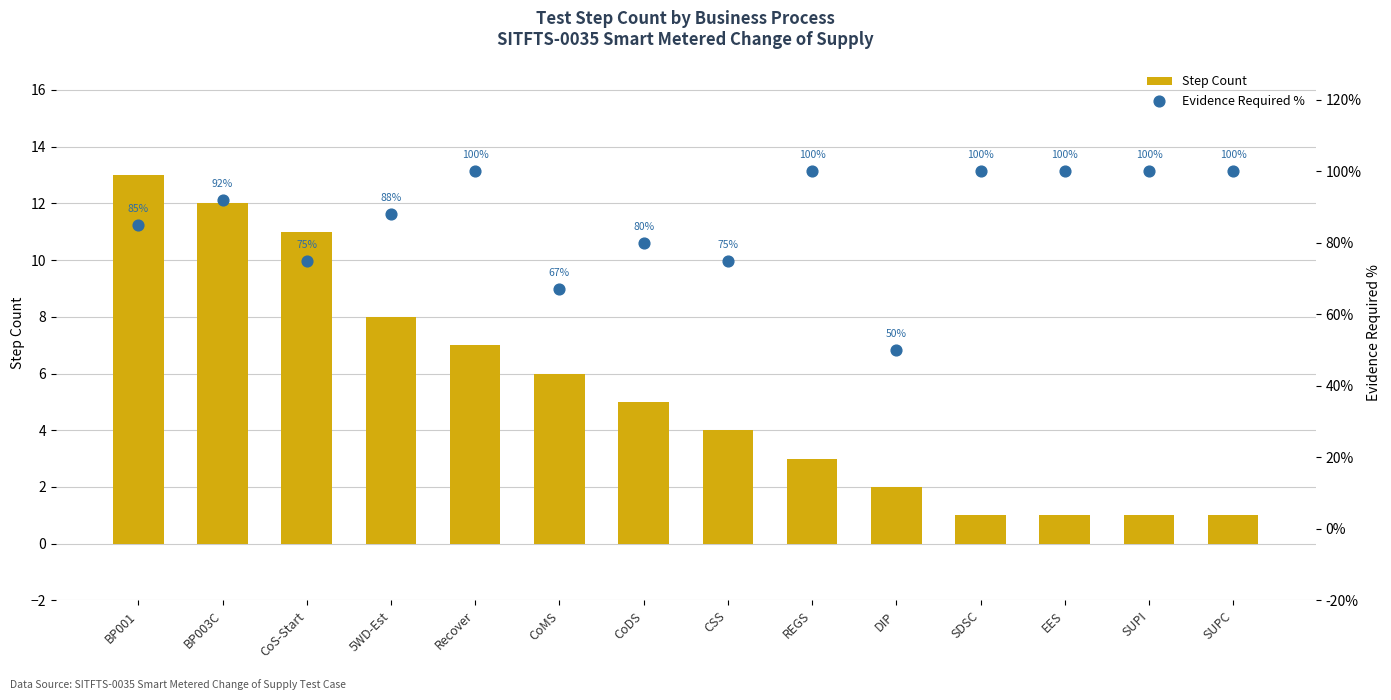

Is the value of Evidence Required % at REGS greater than the value of Step Count at 5WD-Est?

Yes